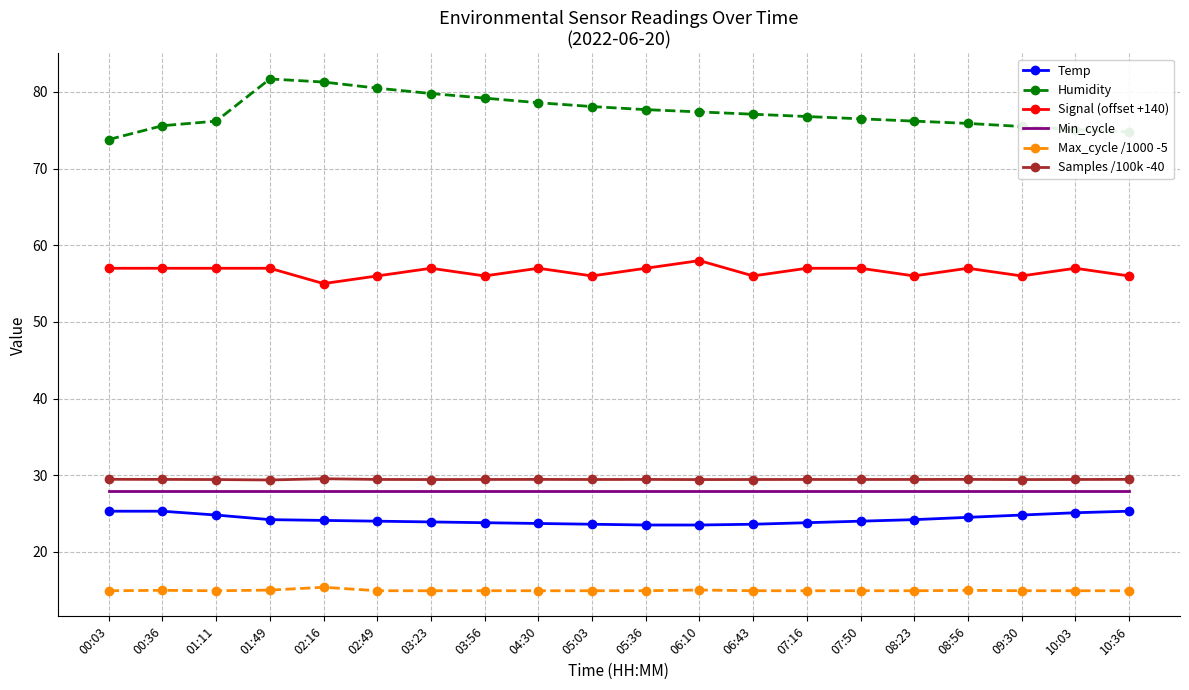

What is the total value across all series at 01:11?

230.4